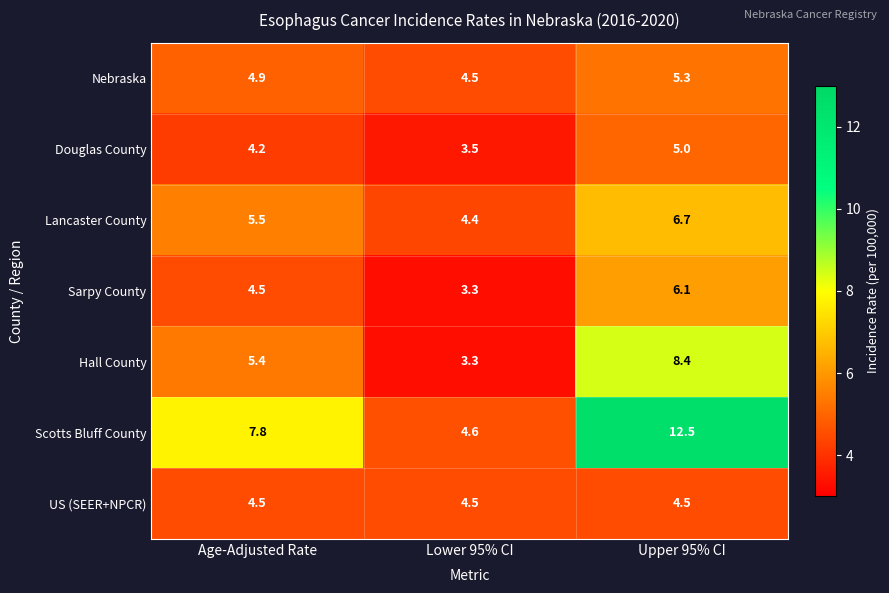

True or false: Douglas County has a value of 5.0 at Upper 95% CI.

True